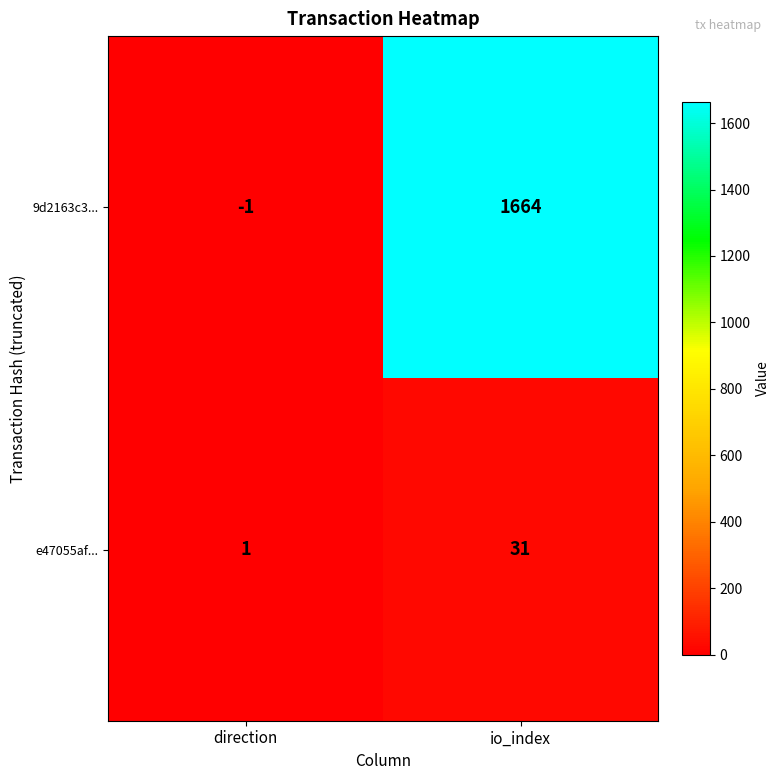

What is the sum of all 9d2163c3... values?

1663